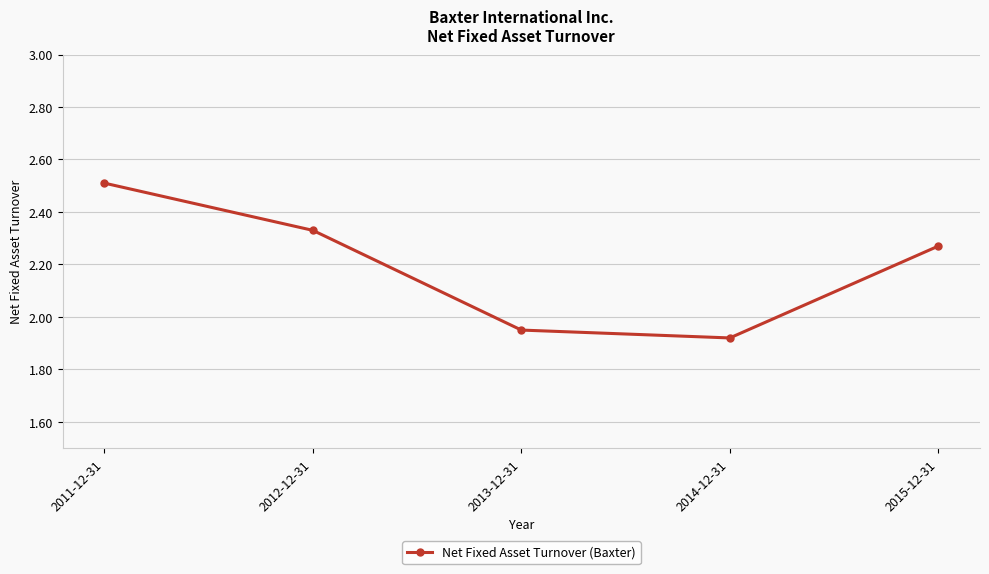

Where is the data nearest to the value 2?

2013-12-31